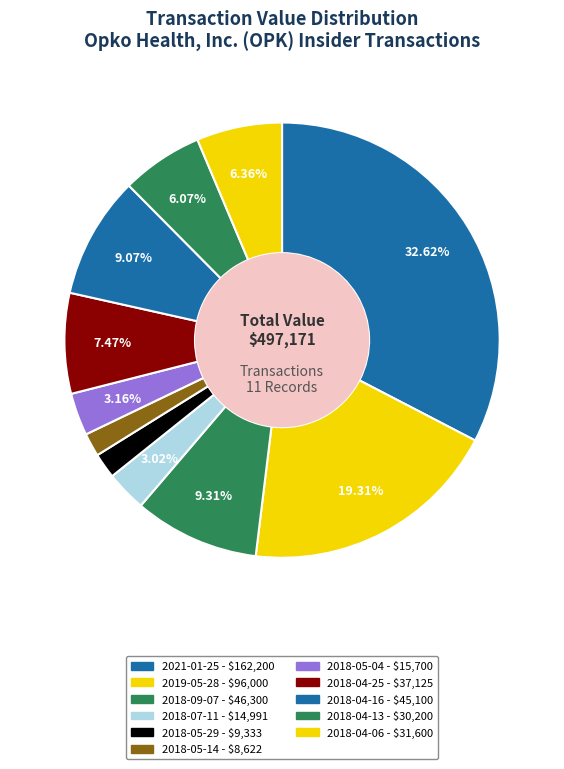

What is the change in value from 2018-07-11 to 2018-05-14?

-6369